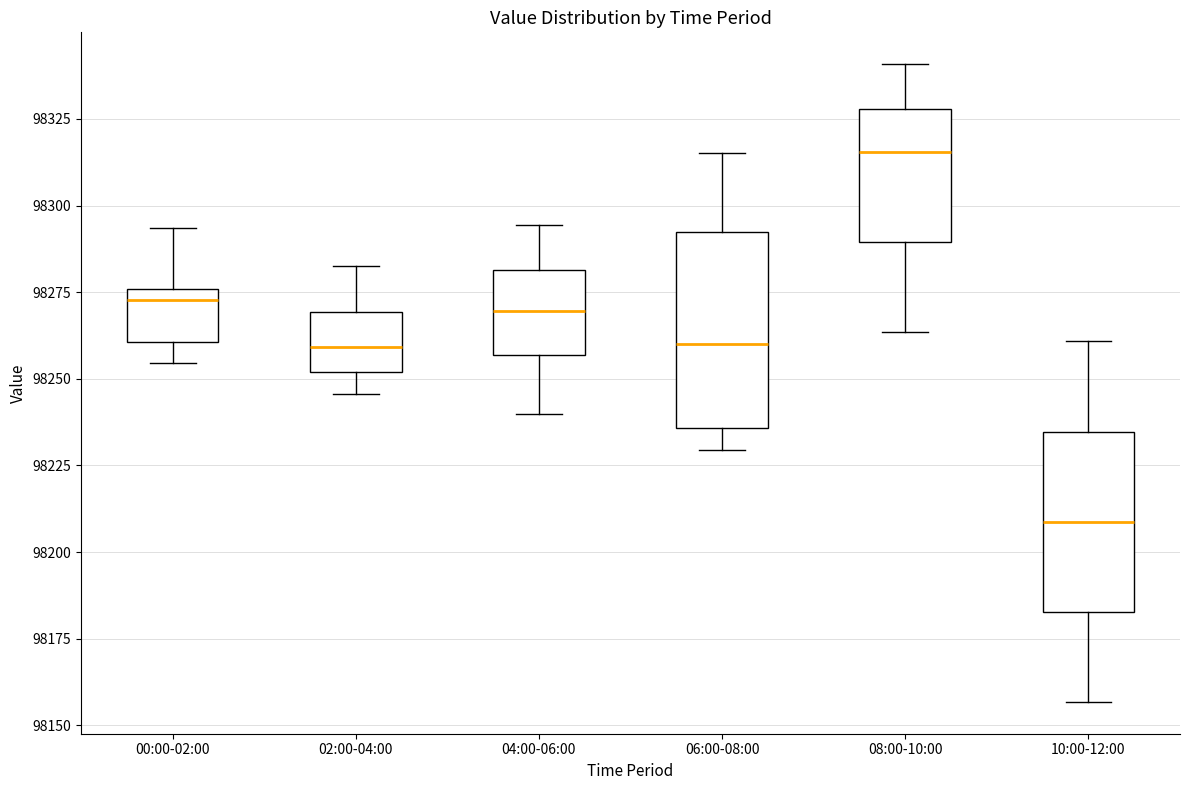

Reading left to right, read every box against the y-axis: the position of its median line, the range the box covers, and the ends of its whiskers. The values are not printed on the chart, so give them approximately, as read against the axis.

00:00-02:00: median 98275 (just below the box's upper edge), box 98260 to 98275, whiskers 98255 to 98295
02:00-04:00: median 98260, box 98250 to 98270, whiskers 98245 to 98285
04:00-06:00: median 98270, box 98255 to 98280, whiskers 98240 to 98295
06:00-08:00: median 98260, box 98235 to 98290, whiskers 98230 to 98315
08:00-10:00: median 98315, box 98290 to 98330, whiskers 98265 to 98340
10:00-12:00: median 98210, box 98185 to 98235, whiskers 98155 to 98260